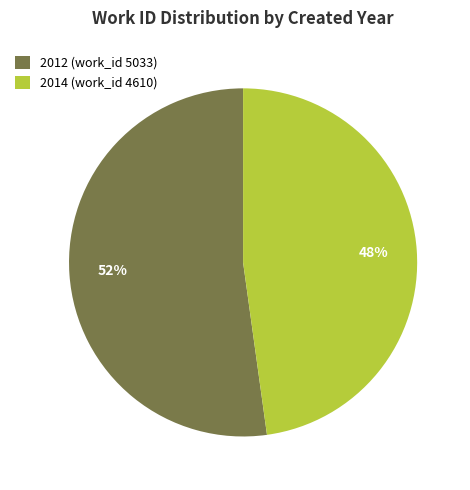

To the nearest percent, what is the difference between the 2014 (work_id 4610) and 2012 (work_id 5033) slice percentages?

4%